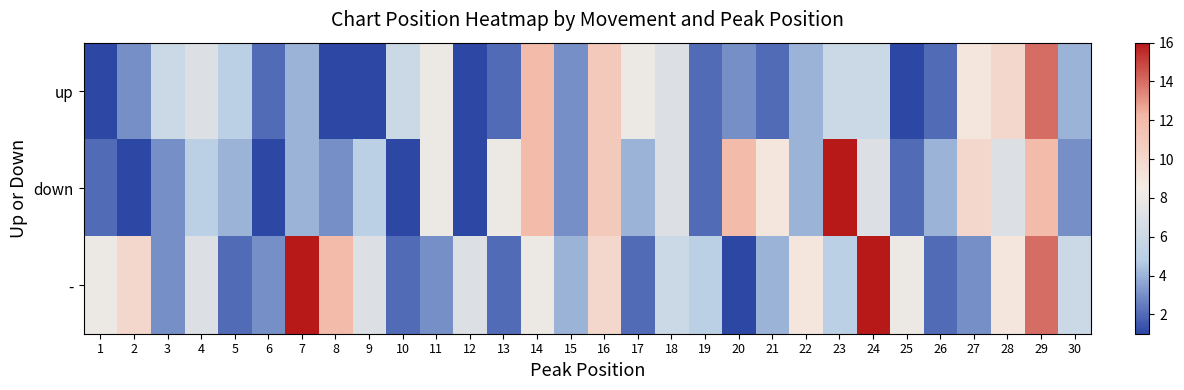

What is the spread (max minus min) of values at 26?

2